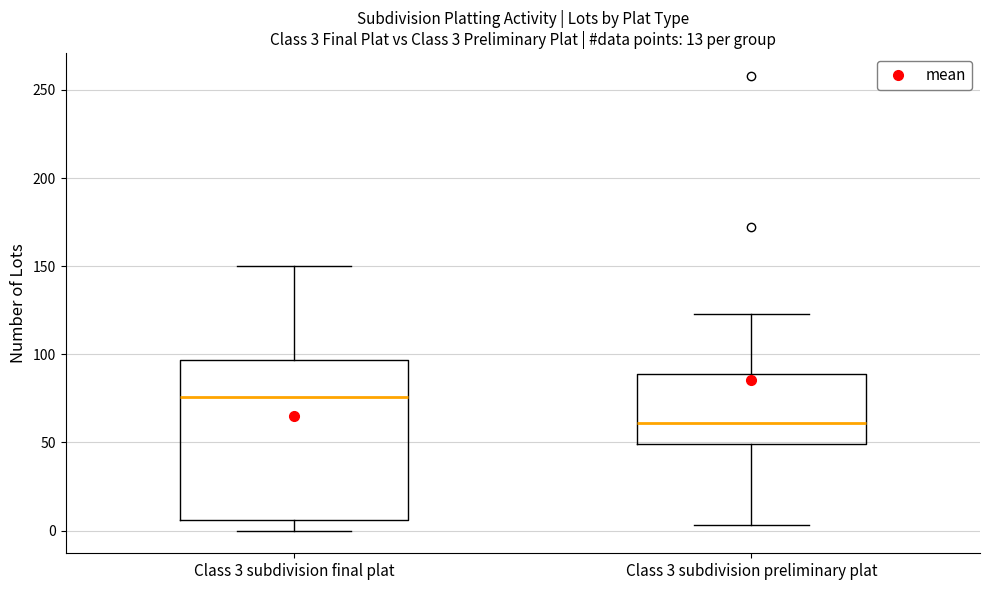

Which box has the lowest median line?

Class 3 subdivision preliminary plat